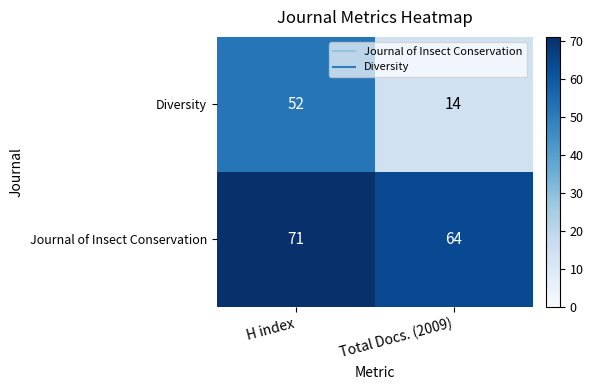

At which category is the sum across all series the highest?

H index